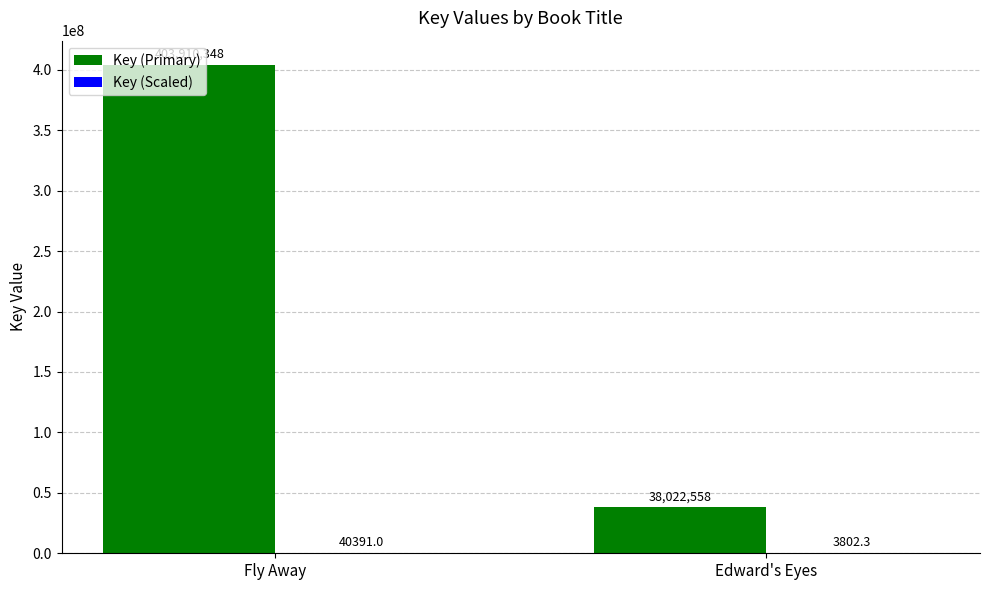

What is the approximate value of Key (Primary) at Edward's Eyes?

38022558.0